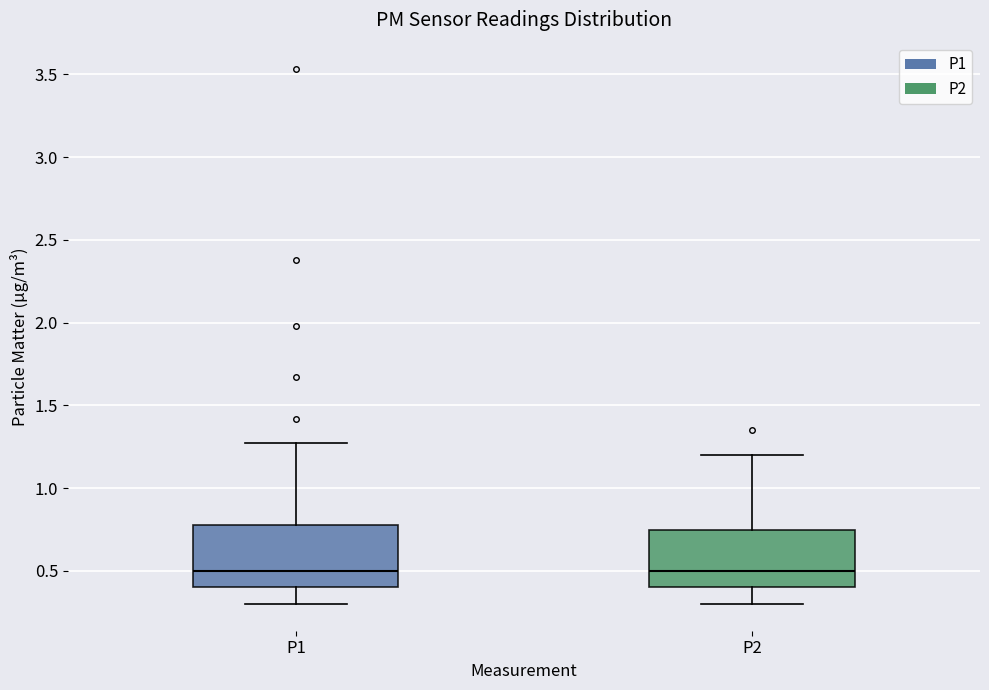

Where does the median line of the box for P1 sit on the y-axis? The values are not printed on the chart, so give them approximately, as read against the axis.

0.50